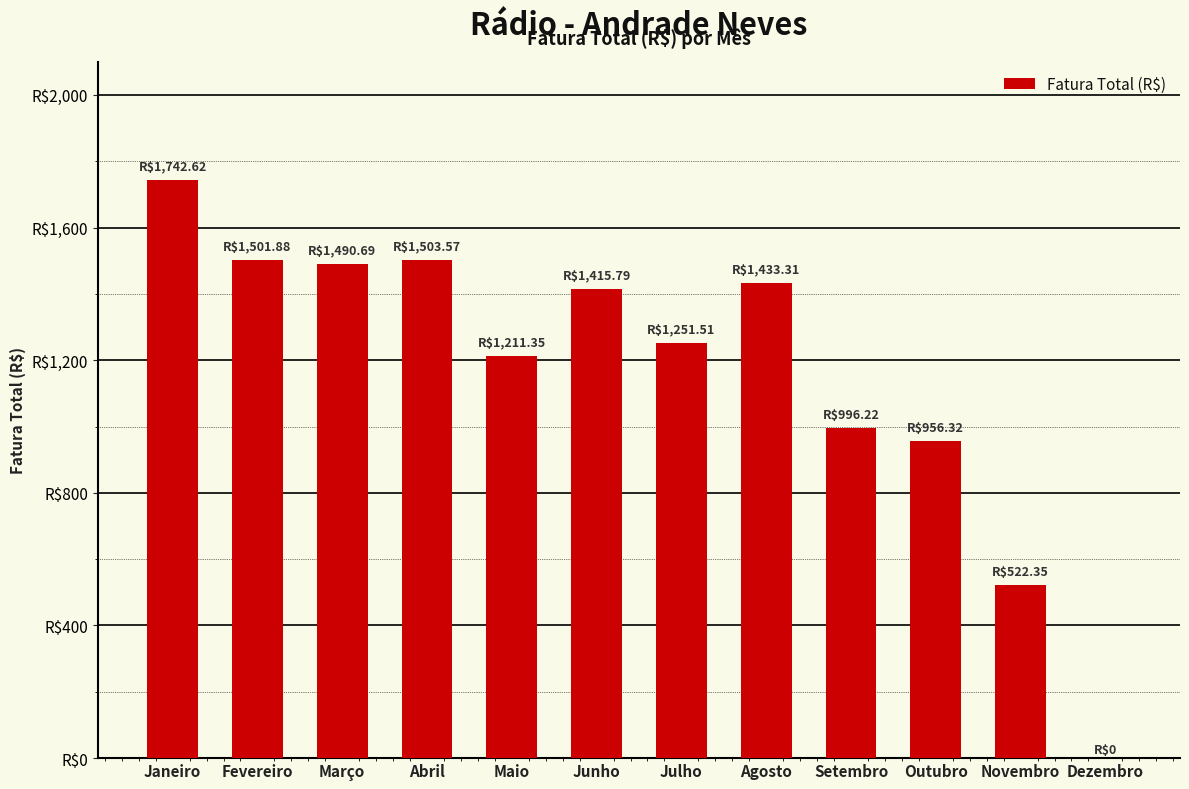

What is the average value?

1168.8